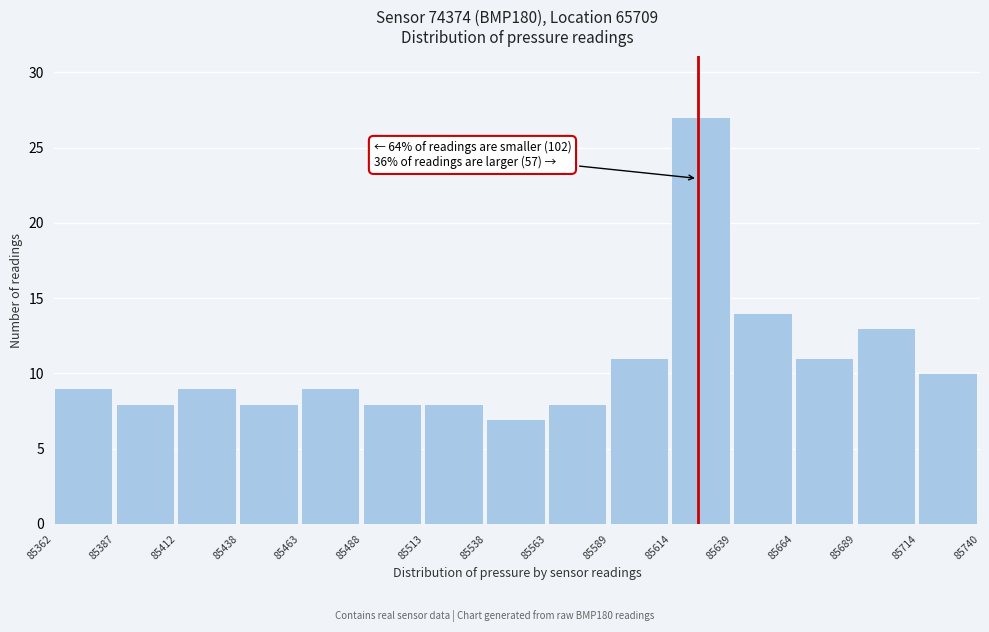

Which range on the x-axis has the tallest bar?

85614 to 85639